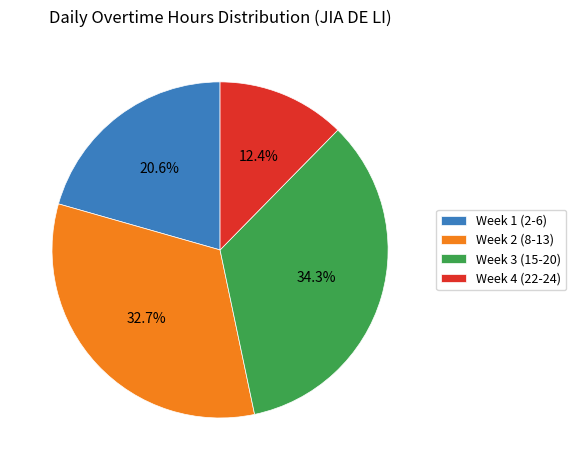

Between Week 4 (22-24) and Week 2 (8-13), which is larger?

Week 2 (8-13)